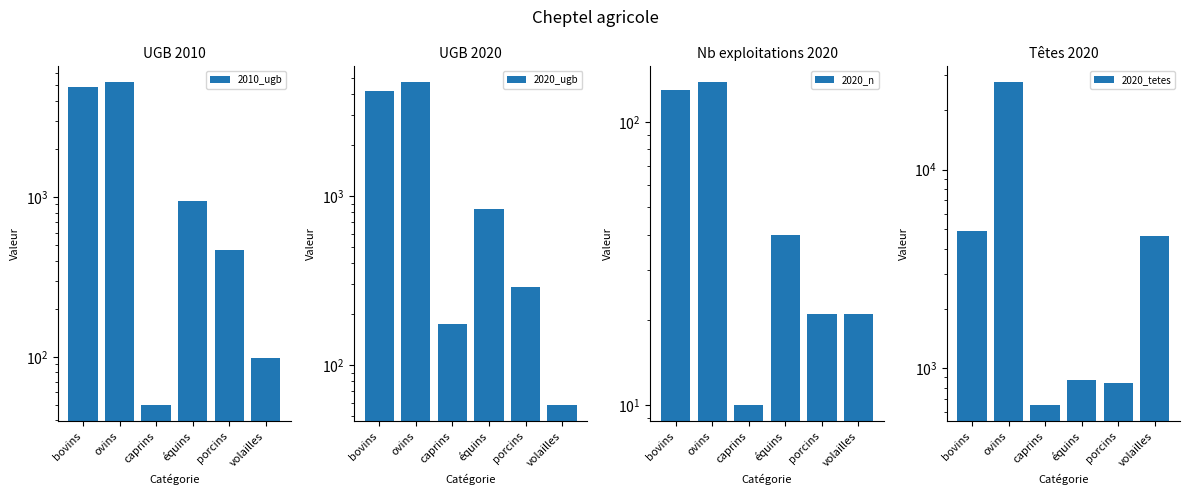

Which has a higher value, bovins or volailles?

bovins